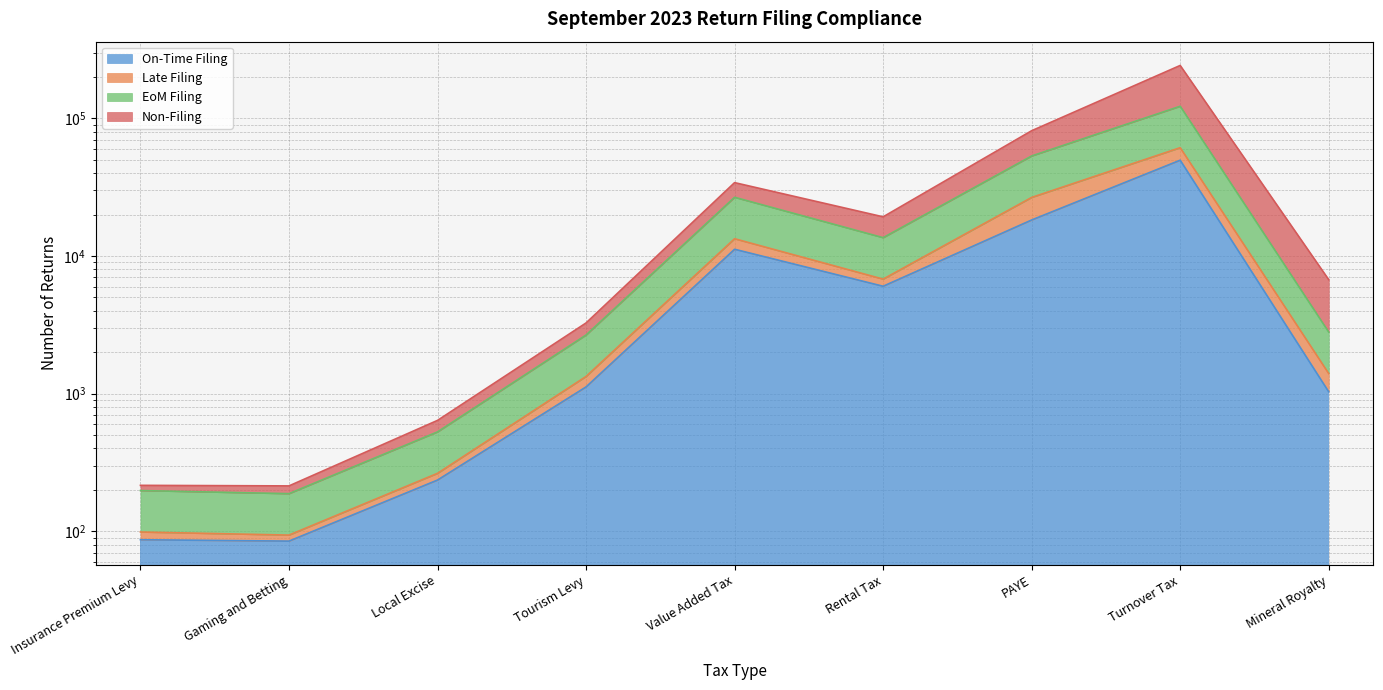

What is the approximate value of On-Time Filing at Turnover Tax, to the nearest 50?

49650